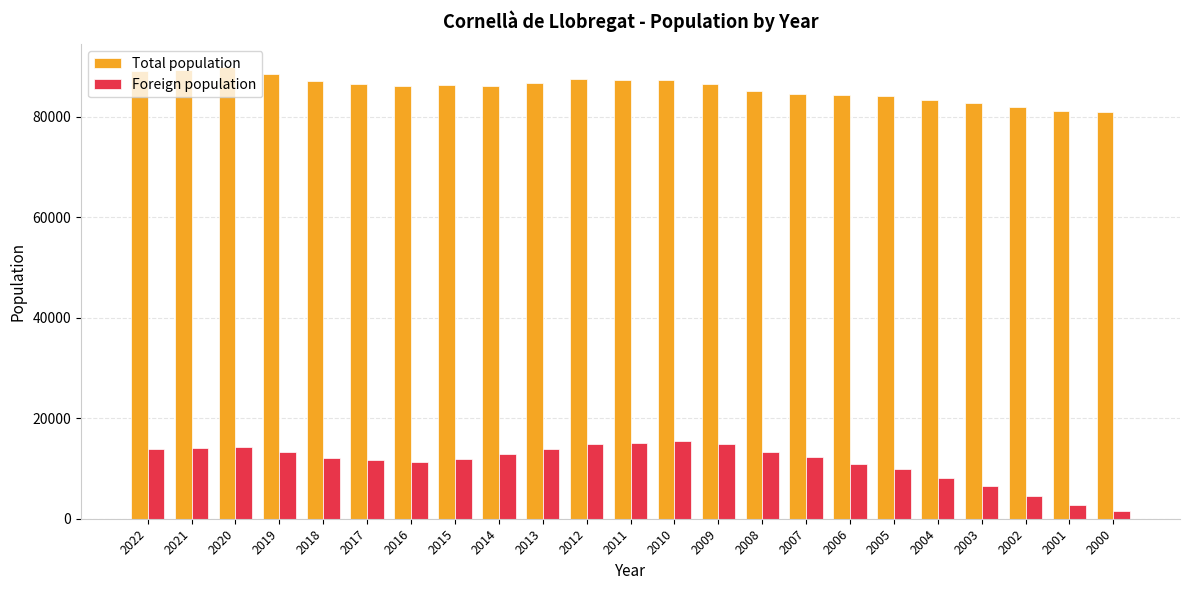

What is the difference between the highest and lowest values at 2012?

72497